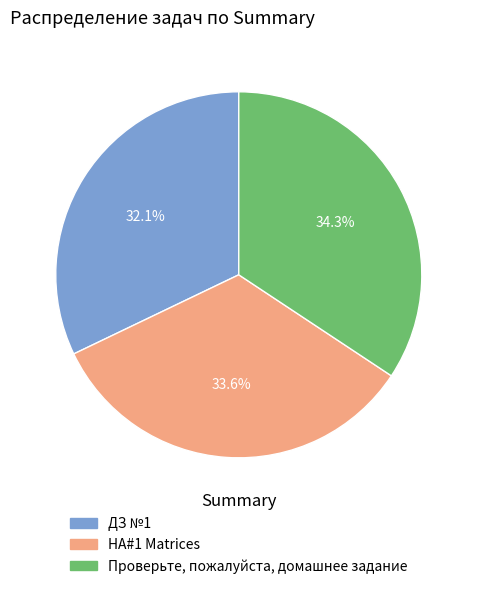

The HA#1 Matrices slice represents 34% of the pie. True or false?

True